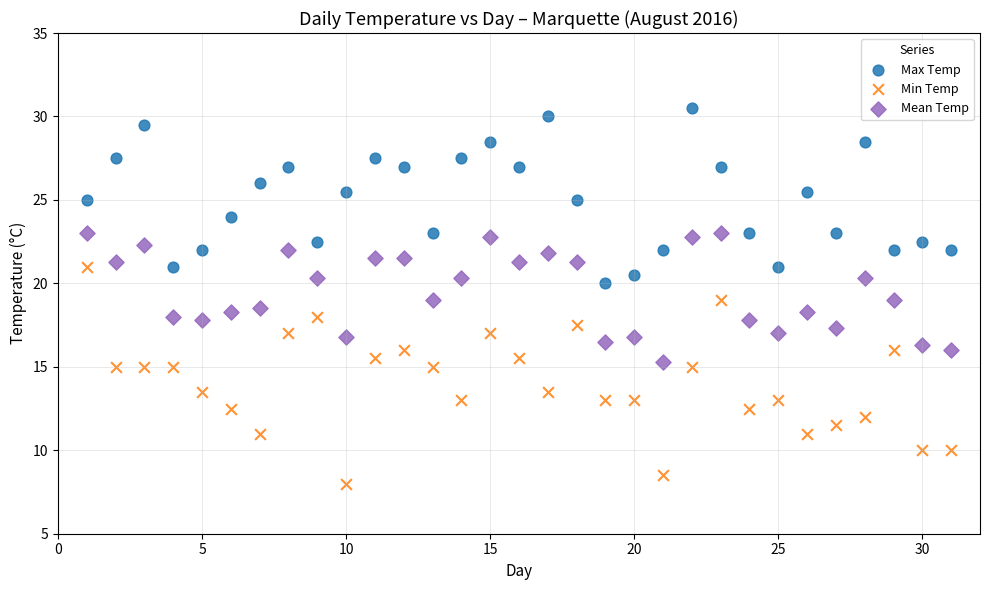

Across all data points, what is the range of X values (max minus min)?

30.0